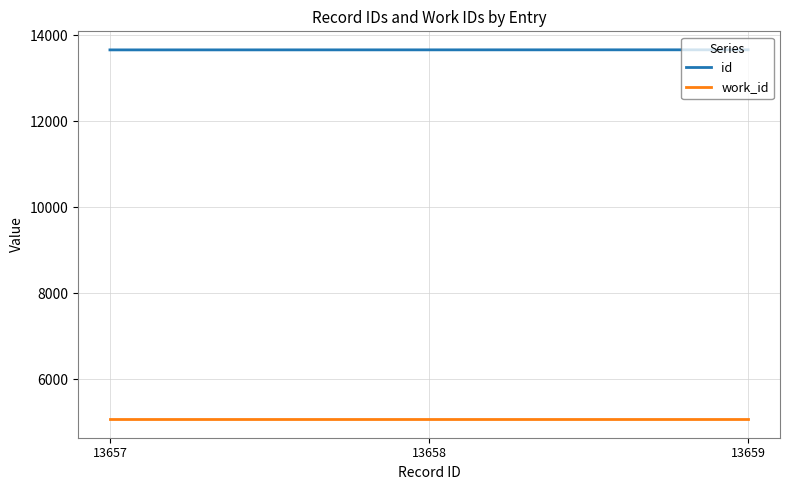

What value does the work_id series have at 13658?

5070